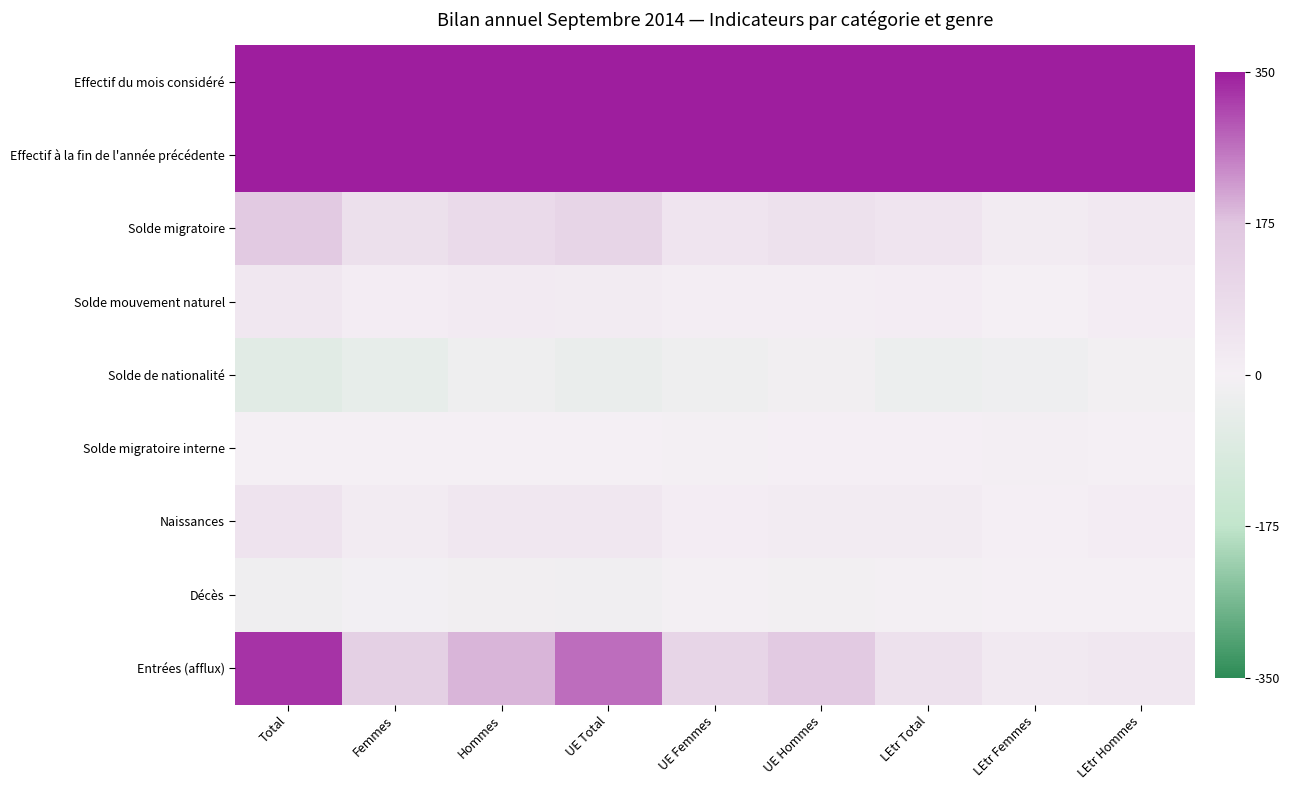

Which series has the widest spread of values?

Effectif du mois considéré